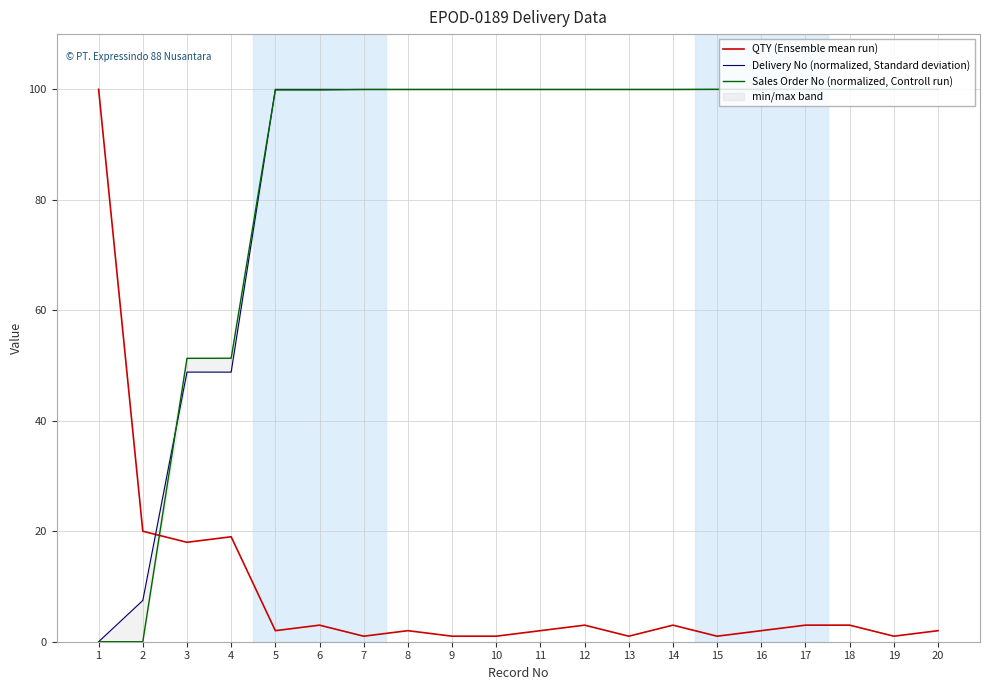

Reading left to right, transcribe all the data shown in this chart.

QTY (Ensemble mean run): 1=100.0	2=20.0	3=18.0	4=19.0	5=2.0	6=3.0	7=1.0	8=2.0	9=1.0	10=1.0	11=2.0	12=3.0	13=1.0	14=3.0	15=1.0	16=2.0	17=3.0	18=3.0	19=1.0	20=2.0
Delivery No (normalized, Standard deviation): 1=0.0	2=7.5	3=48.8	4=48.8	5=100.0	6=100.0	7=100.0	8=100.0	9=100.0	10=100.0	11=100.0	12=100.0	13=100.0	14=100.0	15=100.0	16=100.0	17=100.0	18=100.0	19=100.0	20=100.0
Sales Order No (normalized, Controll run): 1=0.0	2=0.0	3=51.3	4=51.3	5=99.9	6=99.9	7=100.0	8=100.0	9=100.0	10=100.0	11=100.0	12=100.0	13=100.0	14=100.0	15=100.0	16=100.0	17=100.0	18=100.0	19=100.0	20=100.0